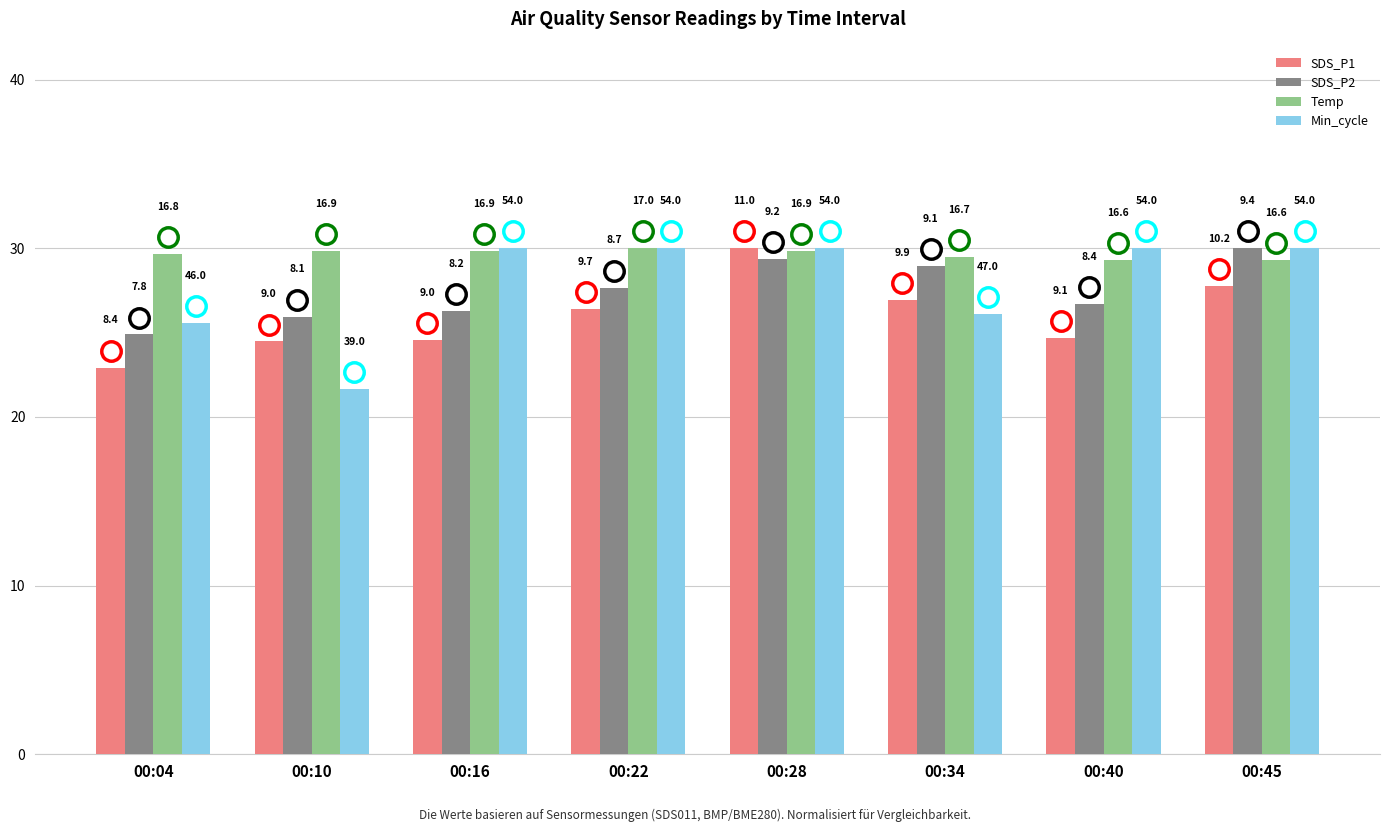

Between 00:40 and 00:34, which is larger?

00:34